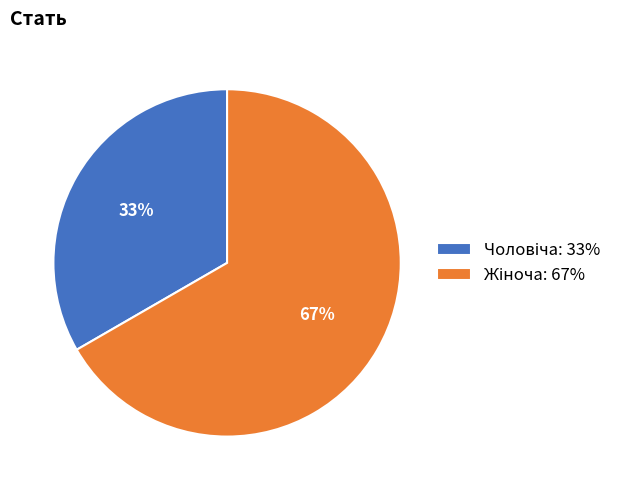

Count the number of slices in the pie.

2